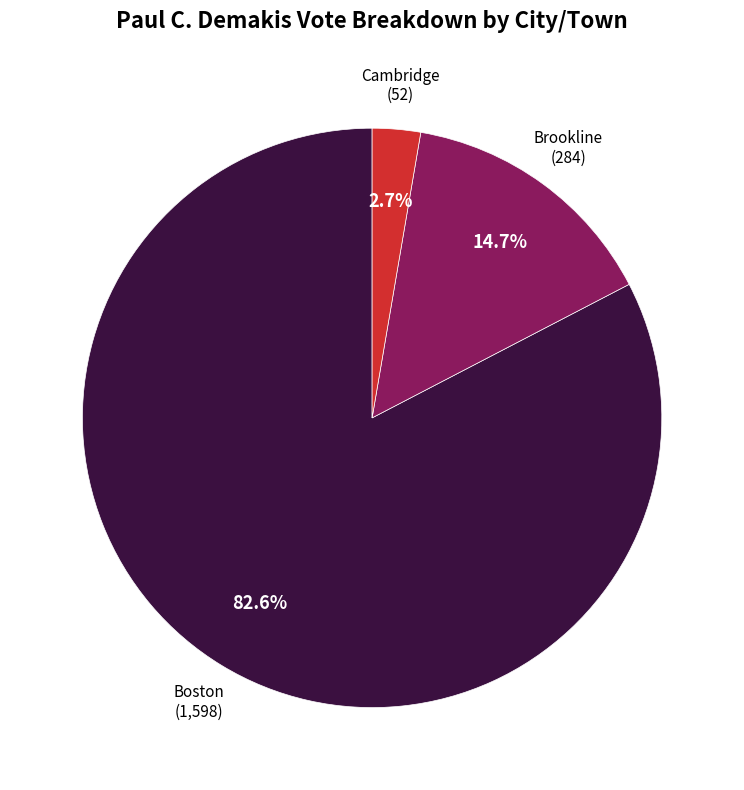

Is it true that Brookline is 15% of the pie?

True